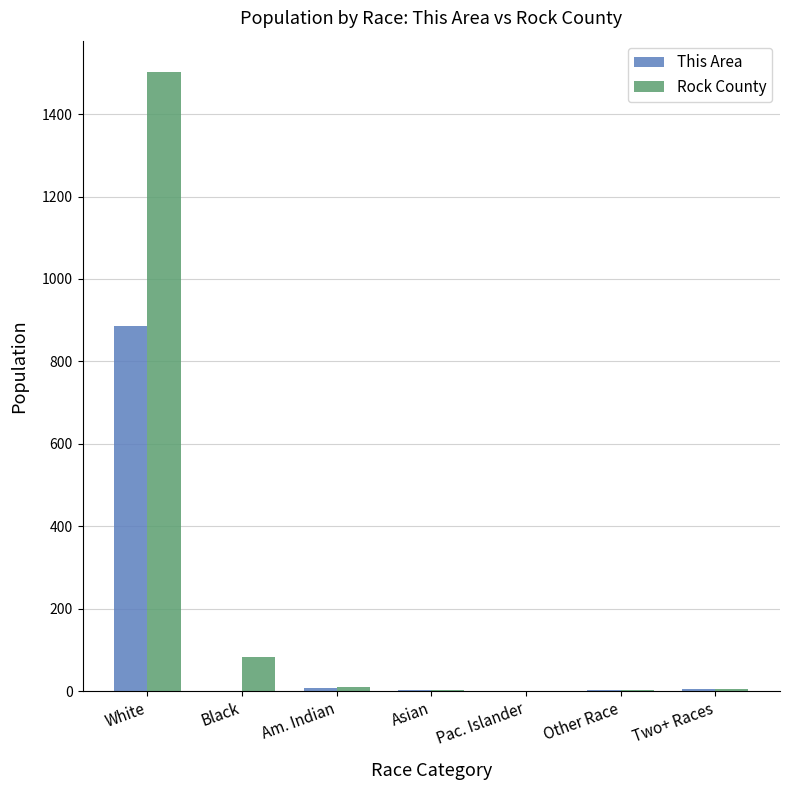

What are all the series names shown in the legend?

This Area, Rock County